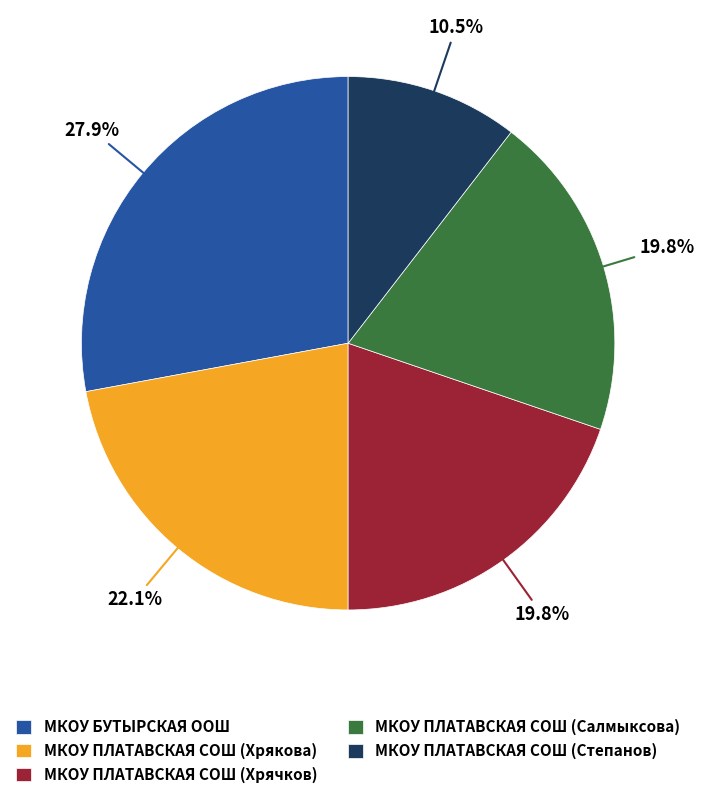

To the nearest percent, what is the difference between the МКОУ ПЛАТАВСКАЯ СОШ (Хрякова) and МКОУ ПЛАТАВСКАЯ СОШ (Хрячков) slice percentages?

2%